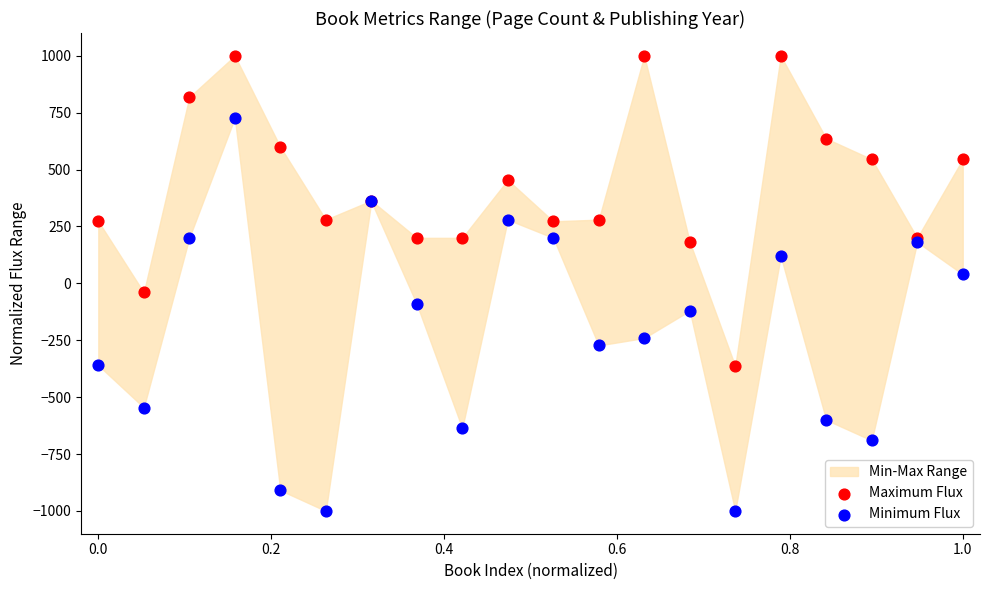

What is the X range (max minus min) for the scatter plot?

1.0